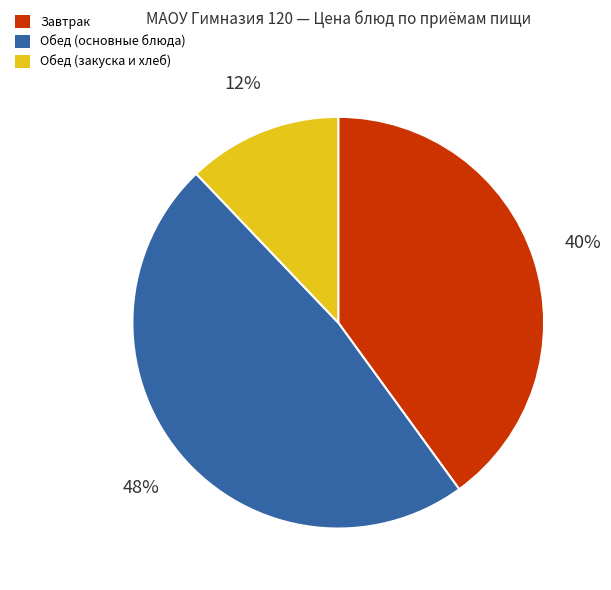

To the nearest percent, what is the average slice percentage?

33%